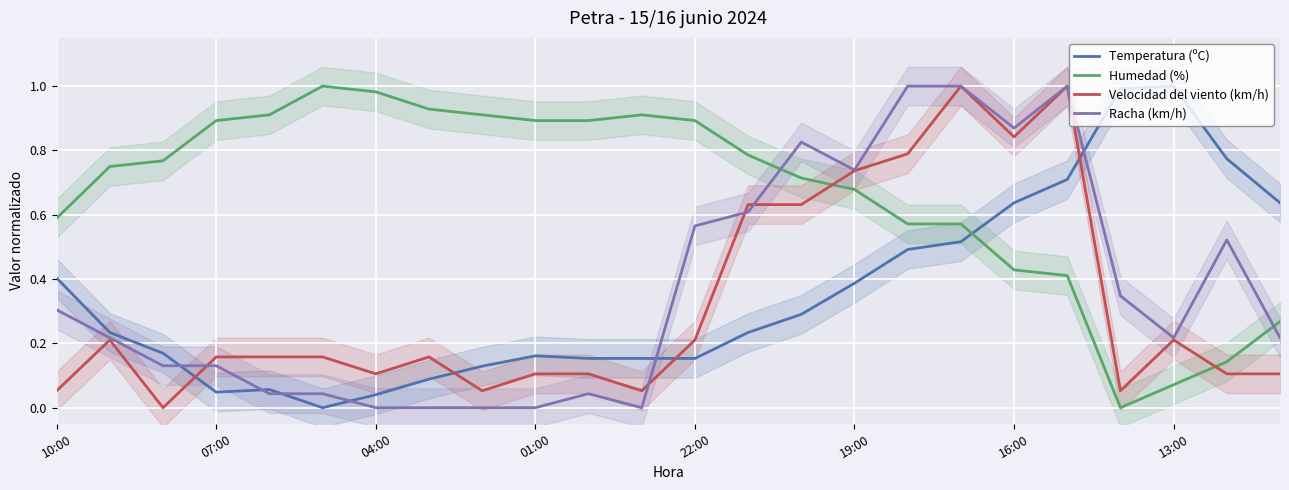

What is the difference between the maximum and minimum values in the Temperatura (ºC) series?

1.0